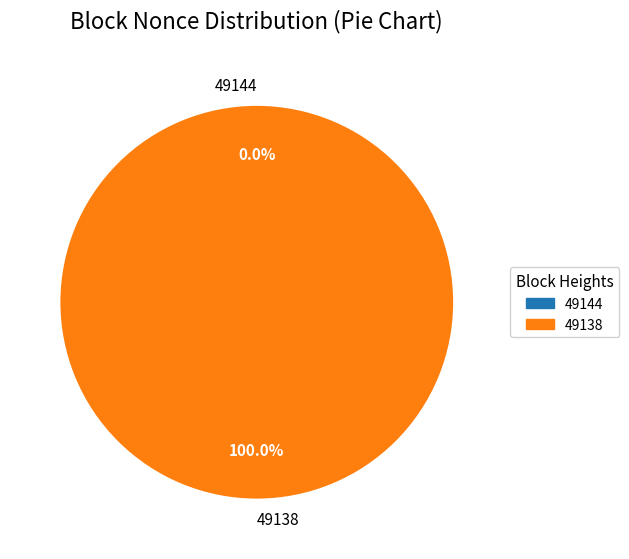

Is the sum of 49144 and 49138 greater than half?

Yes